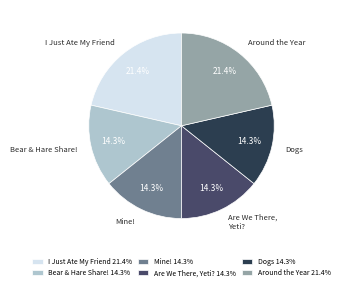

How many segments does this pie chart have?

6